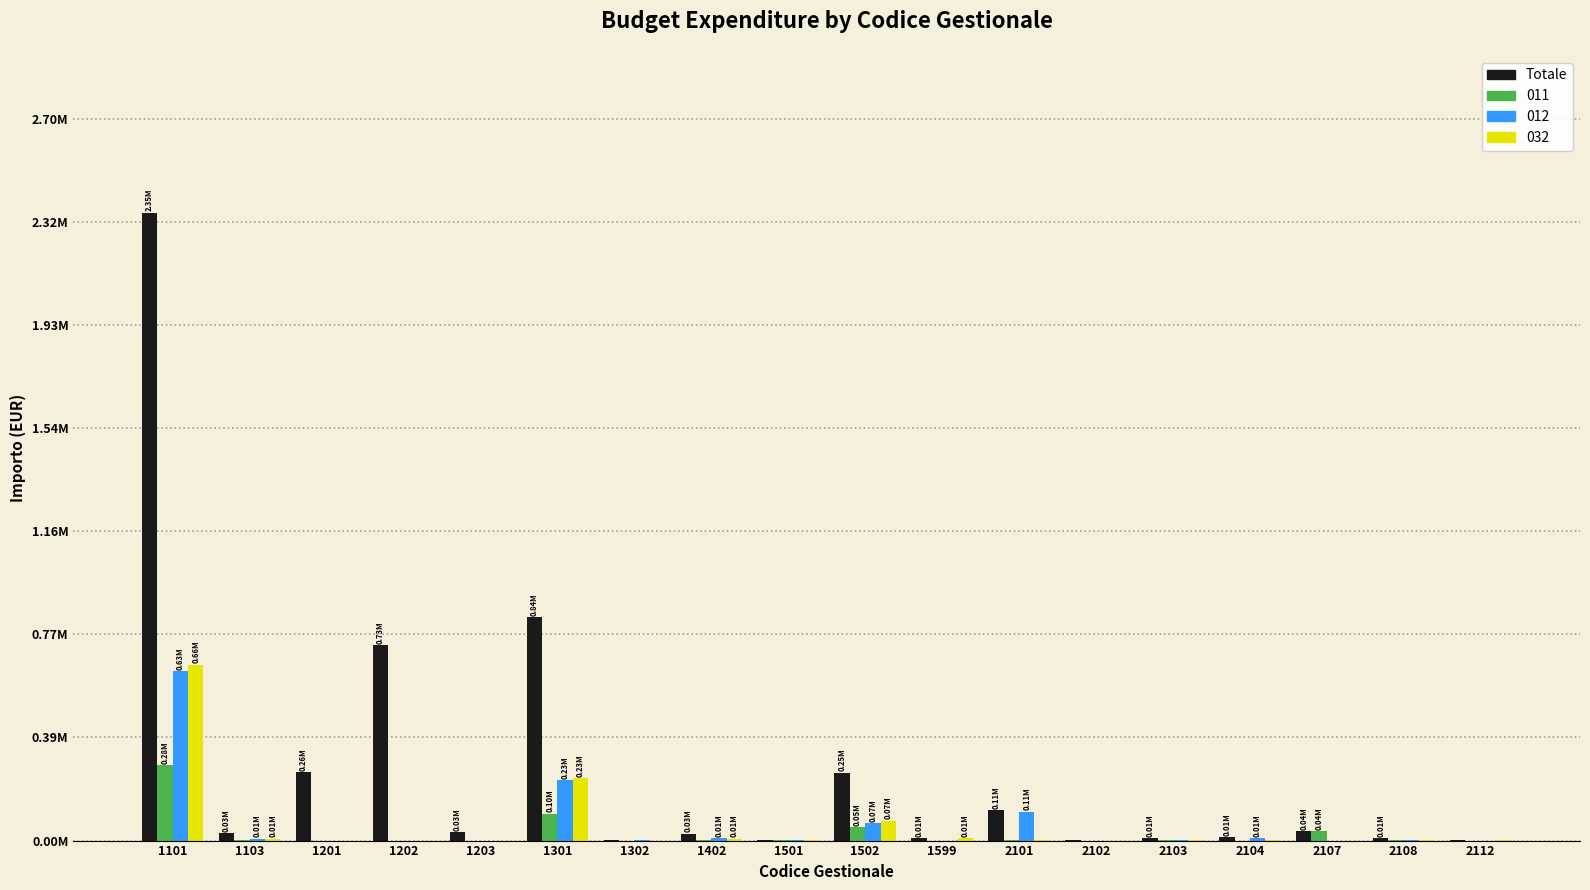

Does the chart contain stacked bars?

No